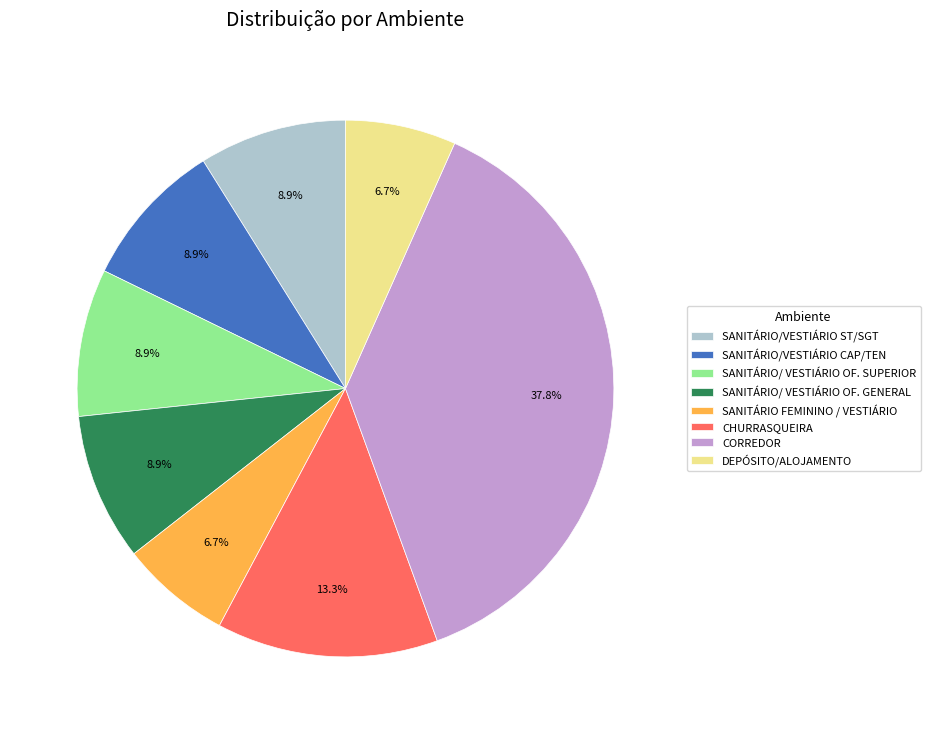

Is the sum of SANITÁRIO/VESTIÁRIO CAP/TEN and CHURRASQUEIRA greater than half?

No